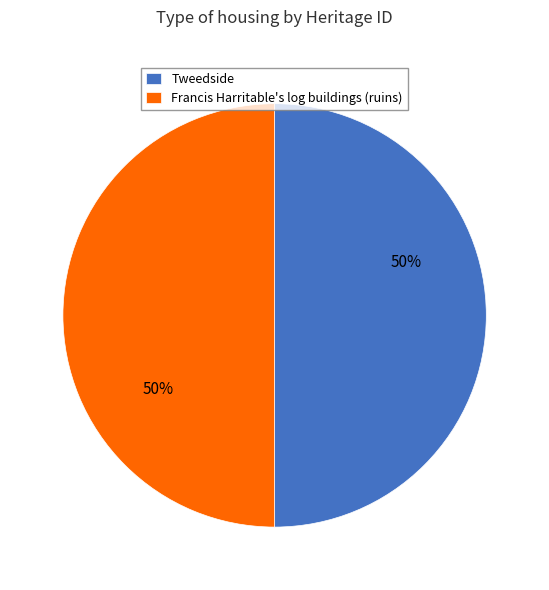

How many segments does this pie chart have?

2